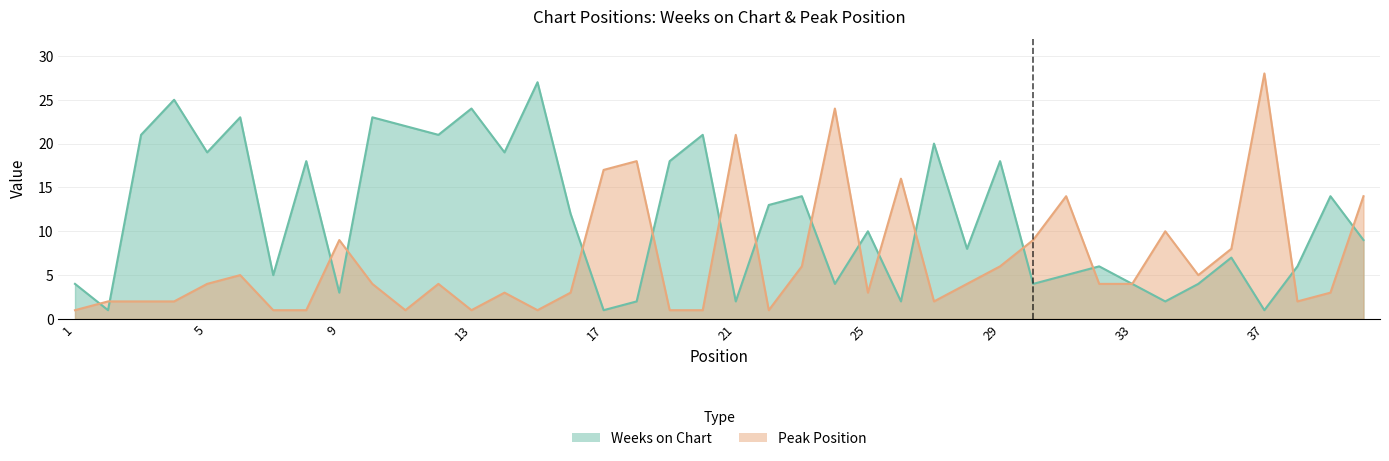

At which category is the sum across all series the highest?

37